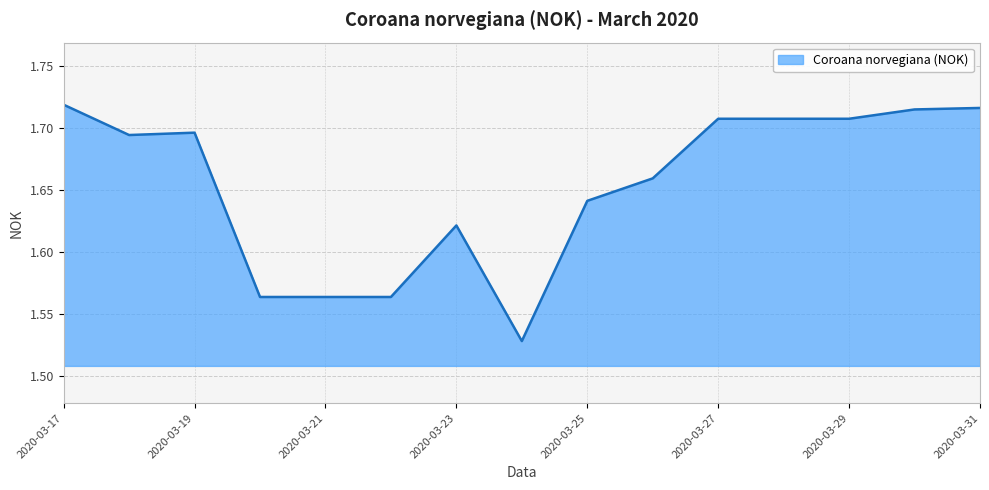

Which category has the lowest value across all series?

2020-03-24